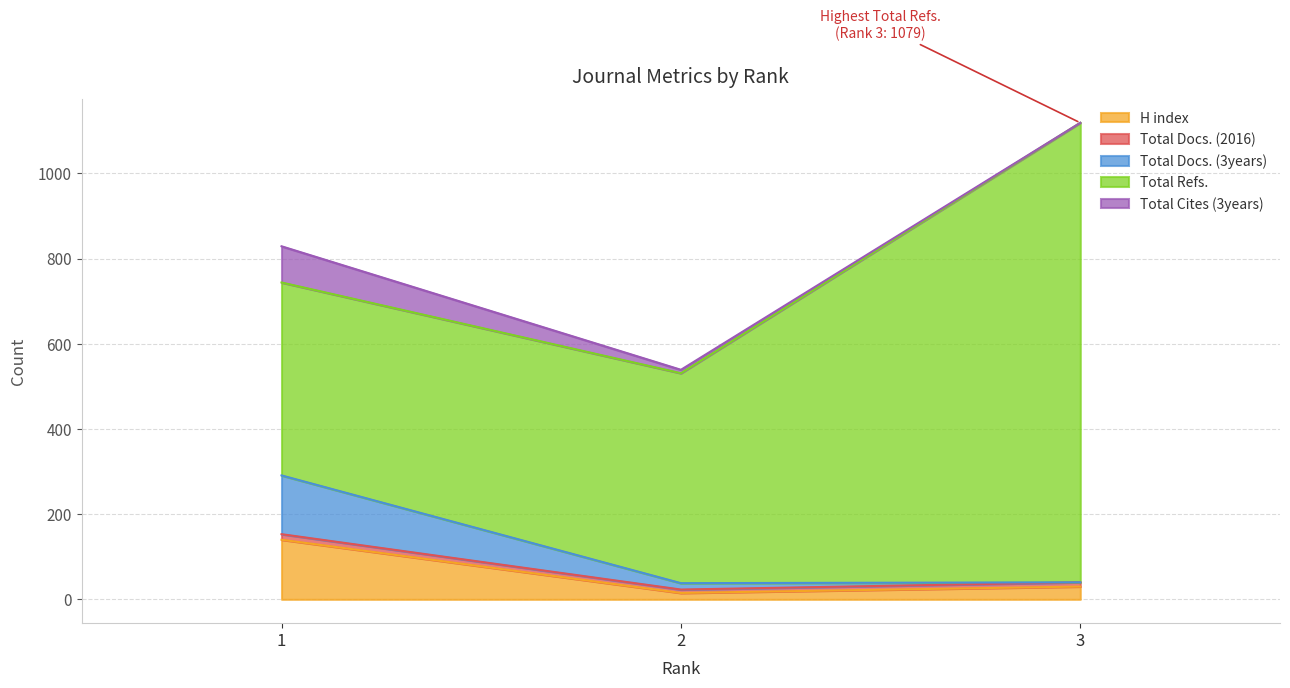

Which has a higher value, 2 or 1?

1